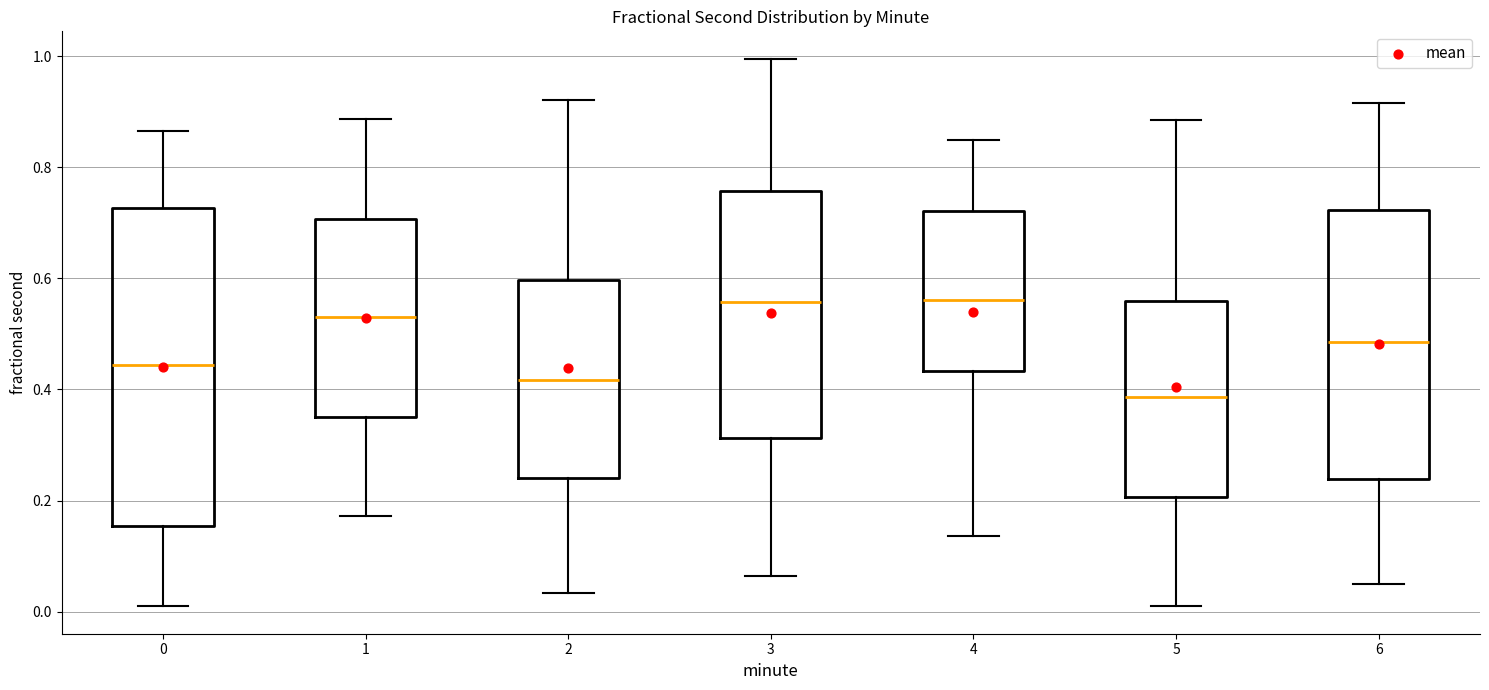

Which box's median line is the lowest?

5